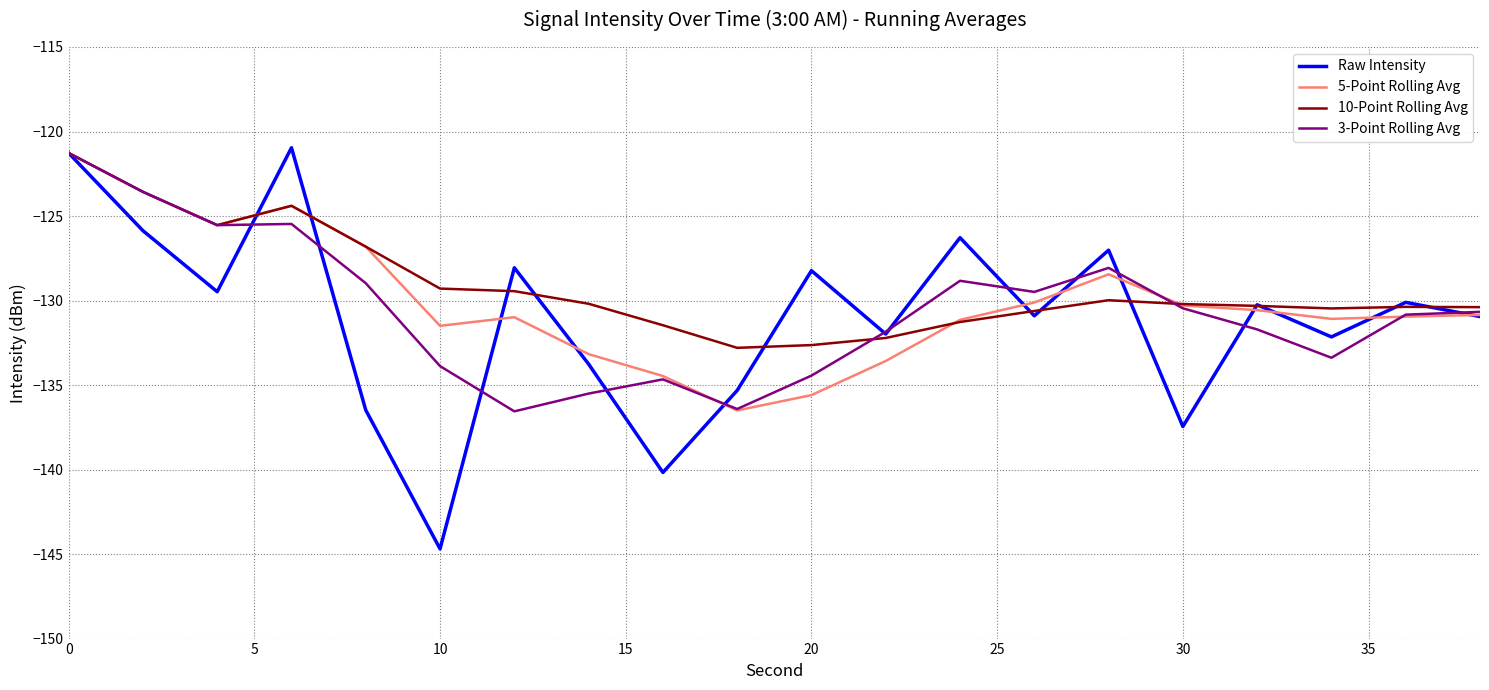

What is the difference between the second highest and minimum values in the 5-Point Rolling Avg series?

12.9